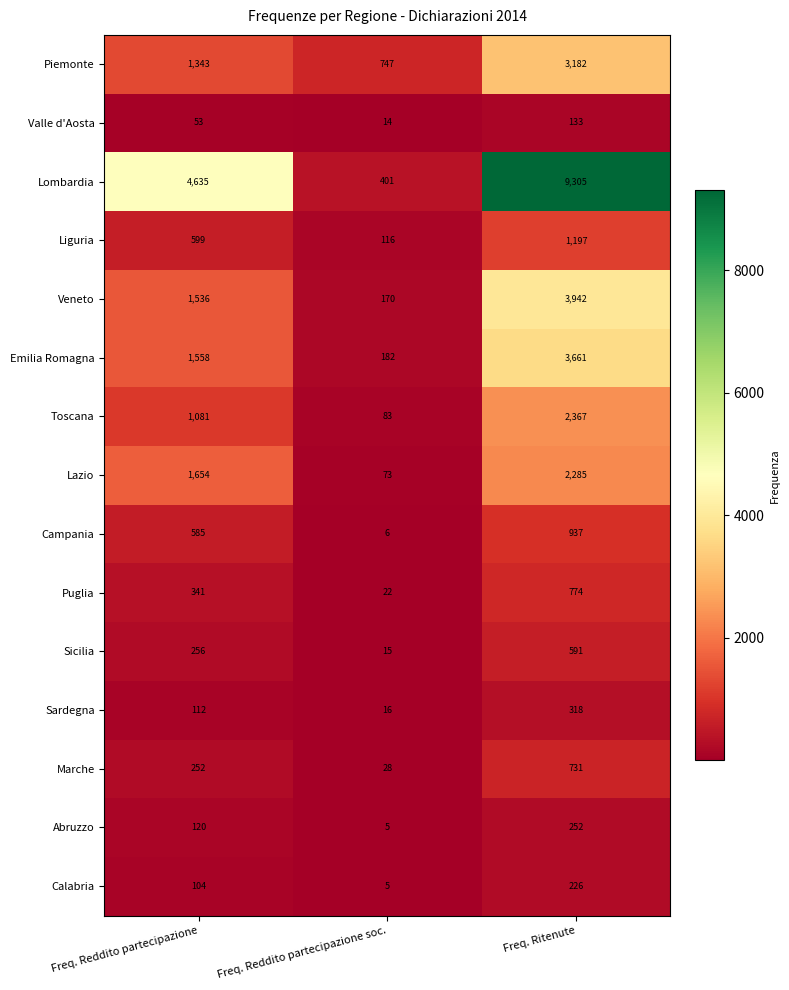

Between Freq. Reddito partecipazione and Freq. Ritenute, which series saw the biggest shift?

Lombardia